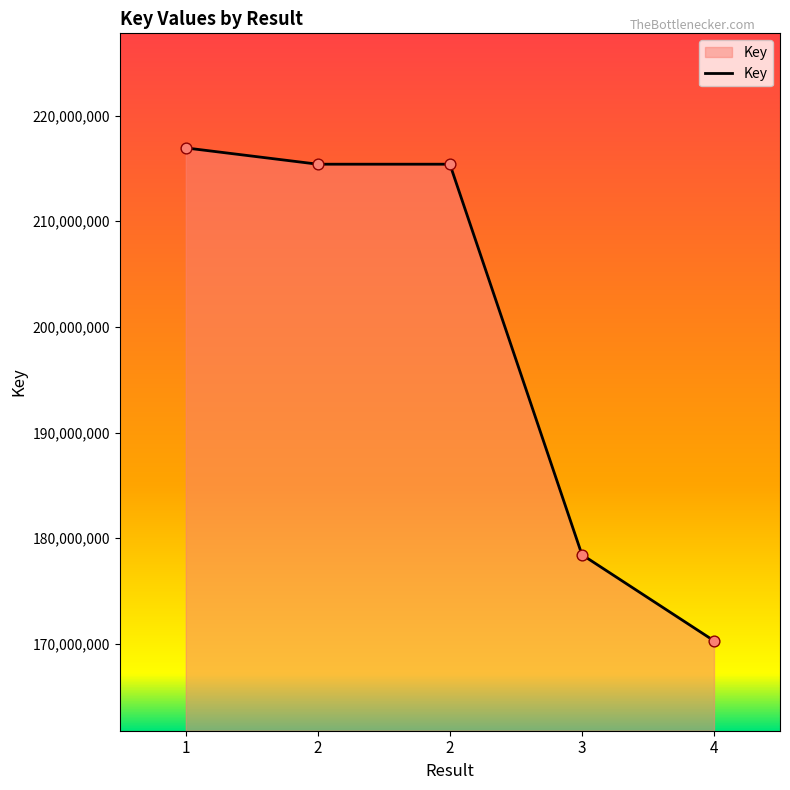

How many categories are shown in the chart?

5